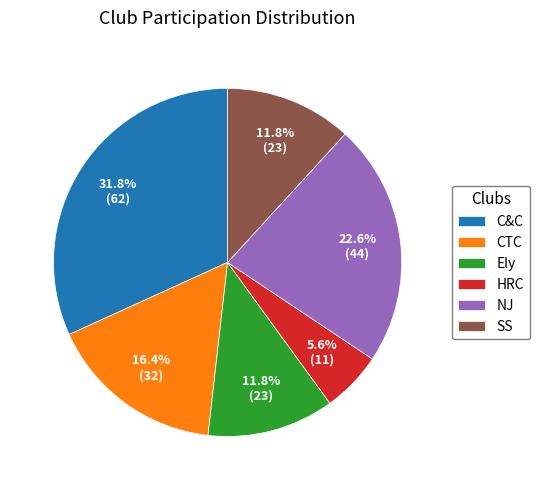

How many segments does this pie chart have?

6